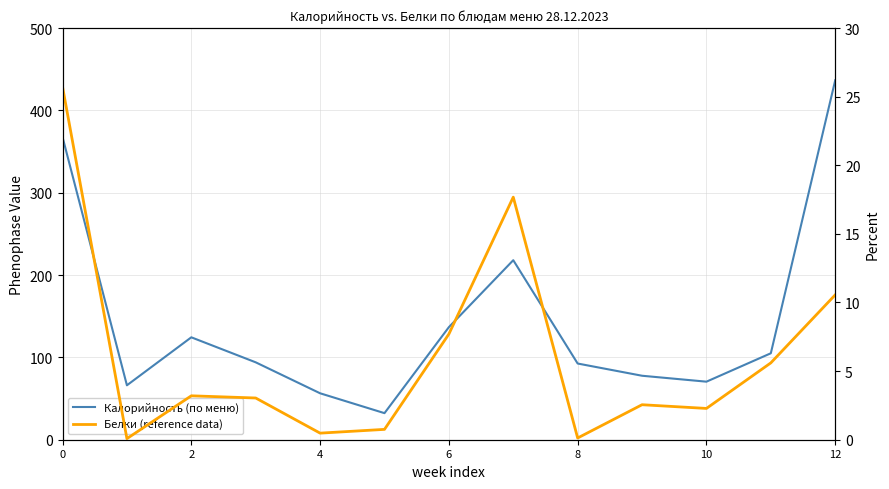

How many interior local valleys does the Калорийность (по меню) series have?

3